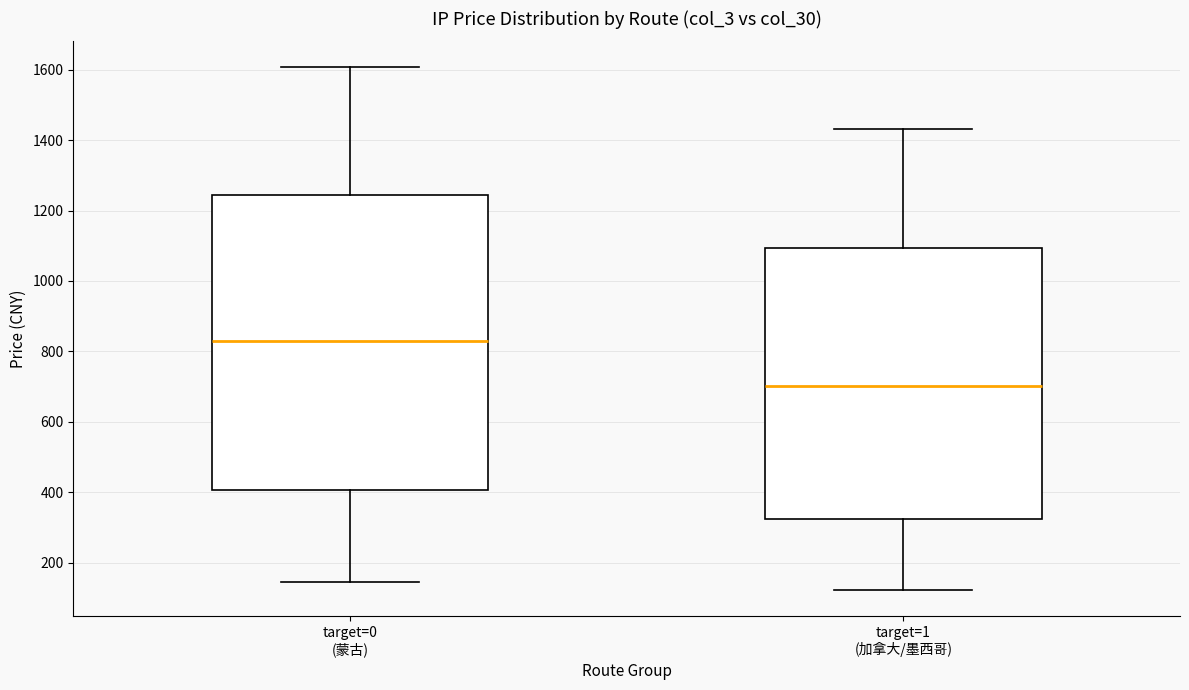

Comparing the boxes themselves (not the whiskers), which one is the tallest?

target=0 (蒙古)